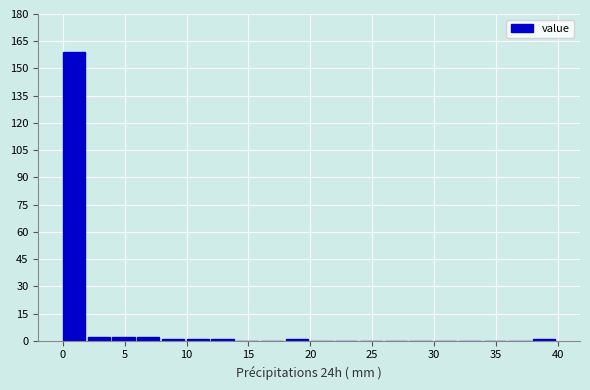

Reading left to right, transcribe this chart: for each bar, give the range it covers on the x-axis and its height. The values are not printed on the chart, so give them approximately, as read against the axis.

0 to 2: 160
2 to 4: 2
4 to 6: 2
6 to 8: 2
8 to 10: under 2
10 to 12: under 2
12 to 14: under 2
14 to 16: 0
16 to 18: 0
18 to 20: under 2
20 to 22: 0
22 to 24: 0
24 to 26: 0
26 to 28: 0
28 to 30: 0
30 to 32: 0
32 to 34: 0
34 to 36: 0
36 to 38: 0
38 to 40: under 2